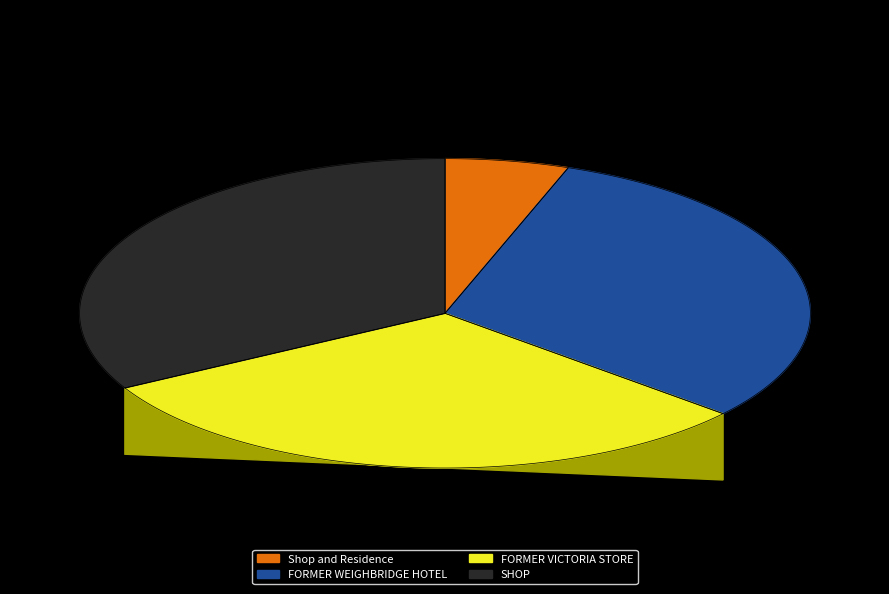

Is the sum of SHOP and Shop and Residence greater than half?

No